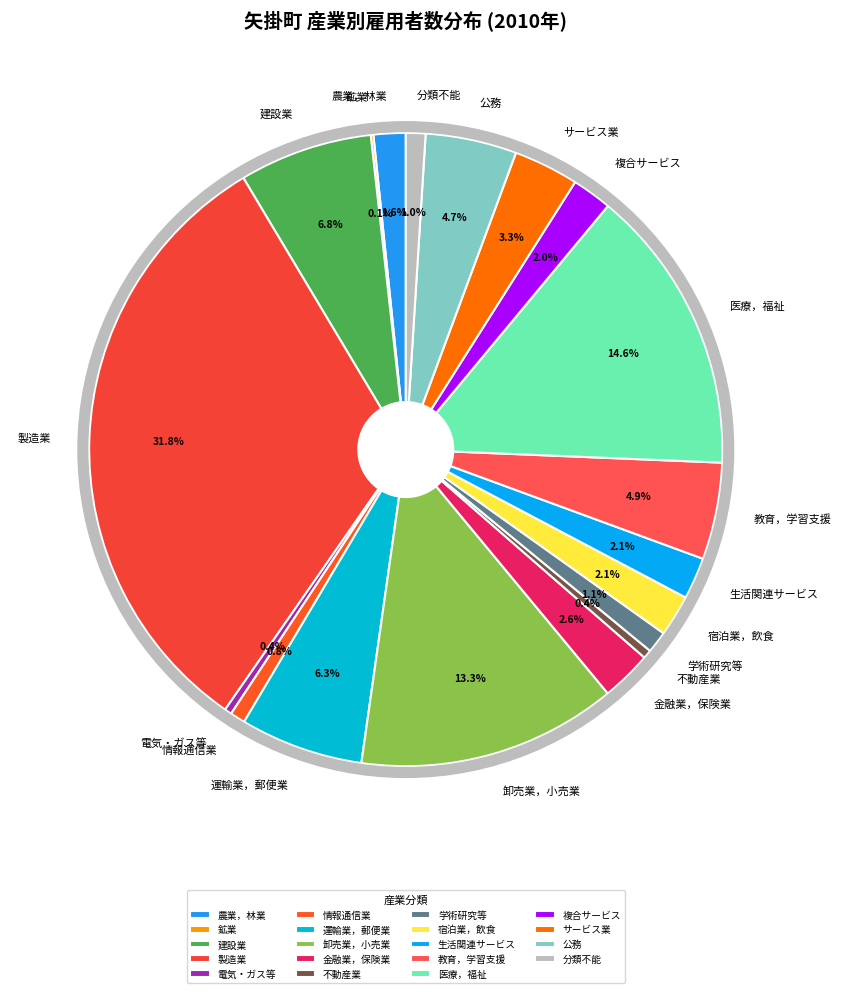

Which slice is the largest?

製造業